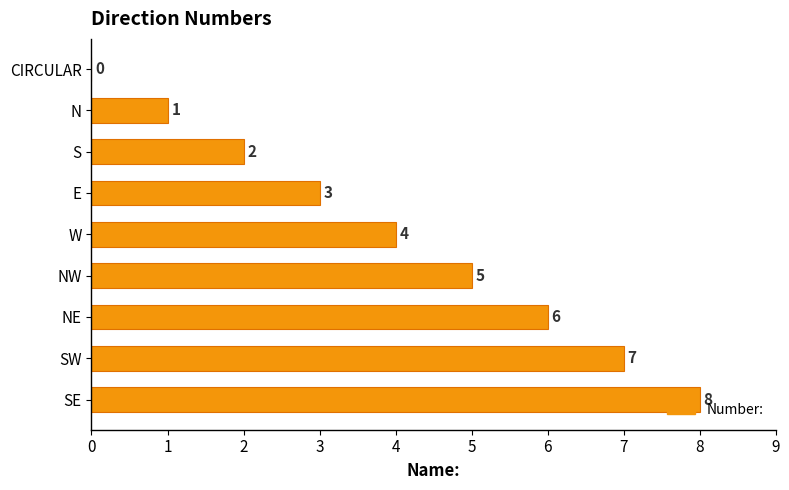

At which category does the chart reach its peak across all series?

SE